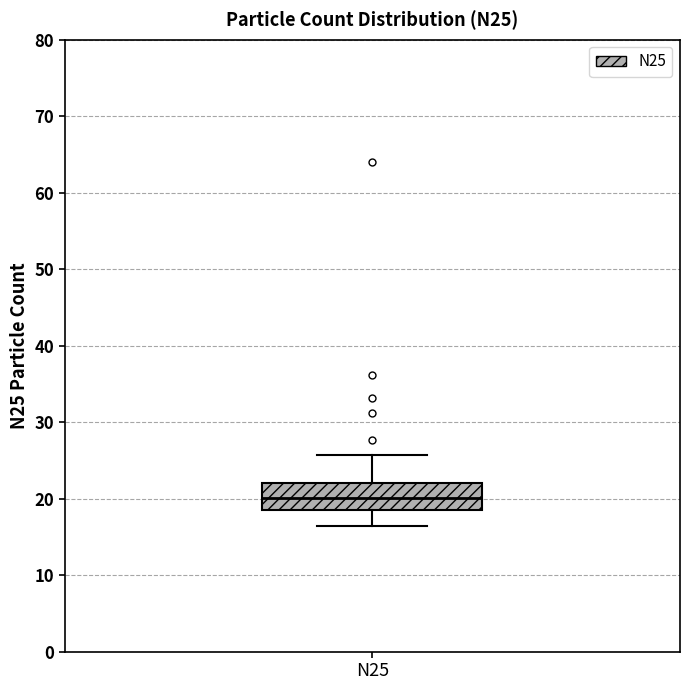

Where does the upper whisker of the box for N25 end on the y-axis? The values are not printed on the chart, so give them approximately, as read against the axis.

26